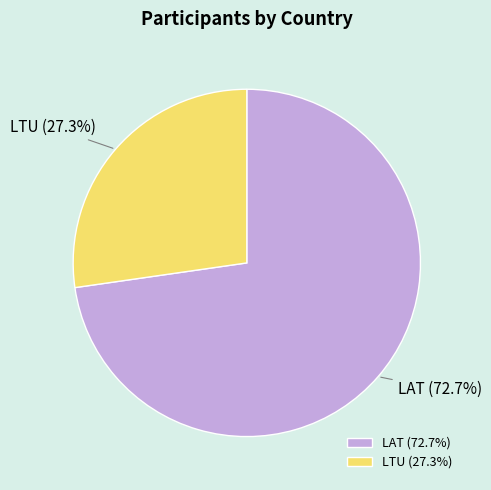

Is it true that LTU is 27% of the pie?

True